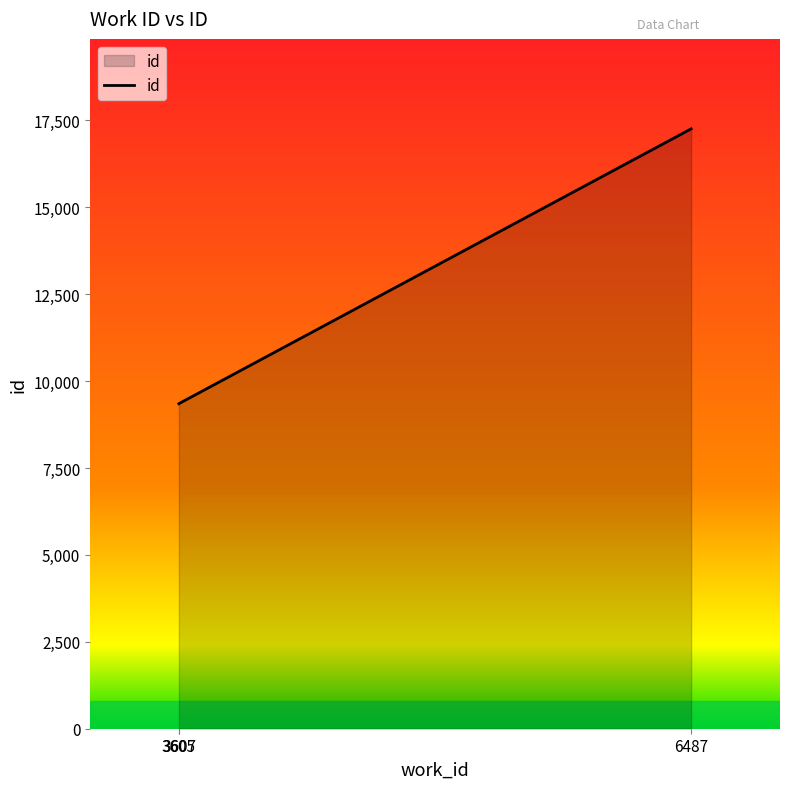

What is the smallest value displayed?

9349